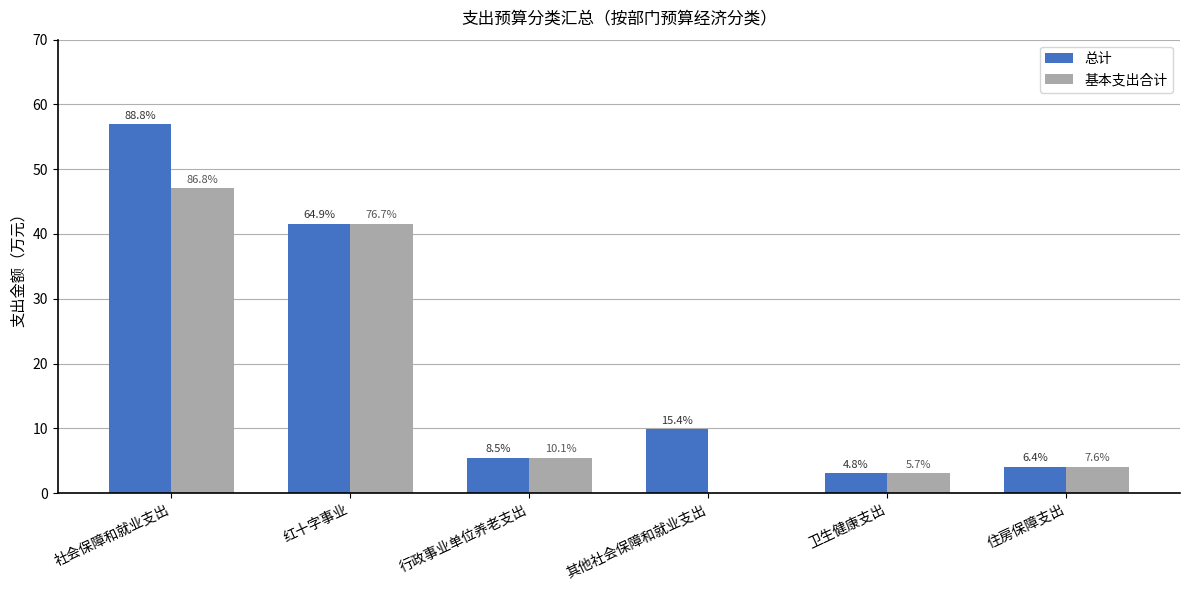

Which series changed the most between 红十字事业 and 行政事业单位养老支出?

总计